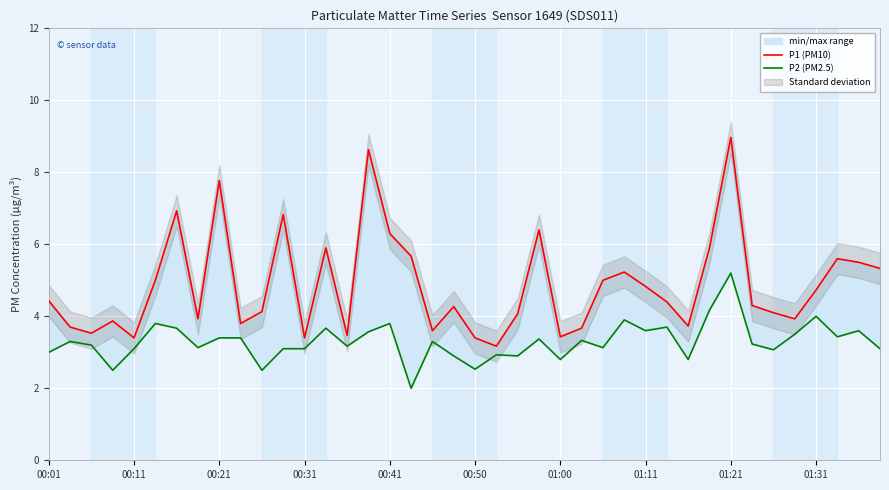

The value of P2 (PM2.5) at 00:01 is 3.0. True or false?

True